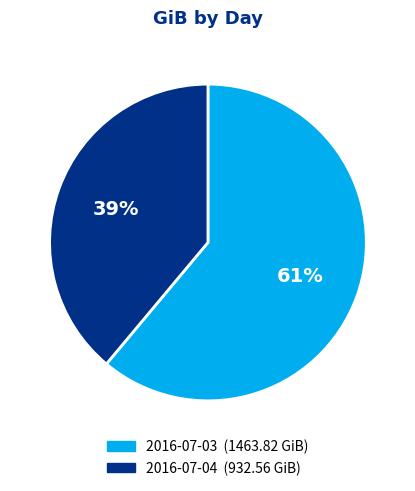

To the nearest percent, what is the average slice percentage?

50%